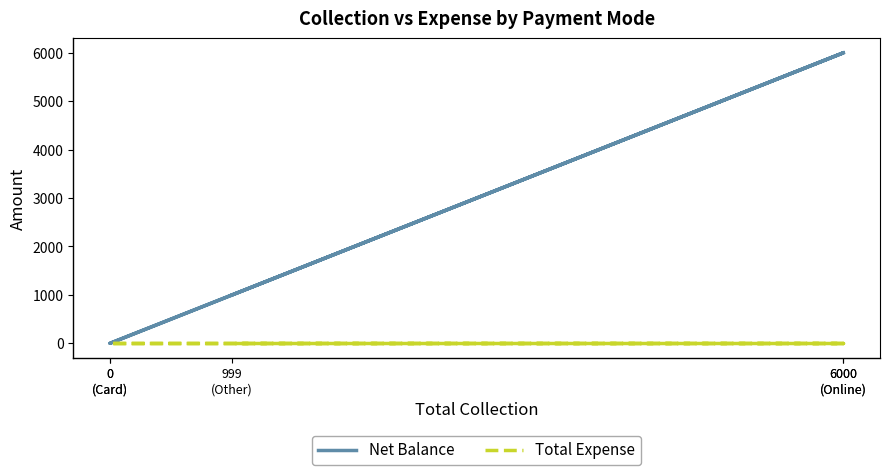

List the series in order of their peak value, highest first.

Net Balance, Total Expense